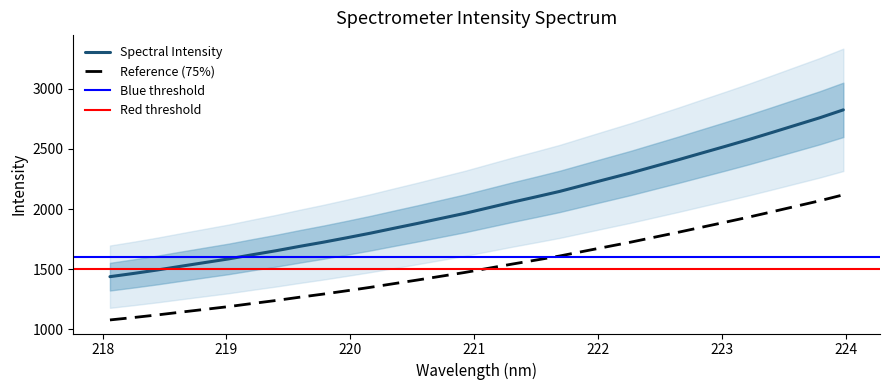

Is it true that the value at 223.9802 is 2824.4?

True